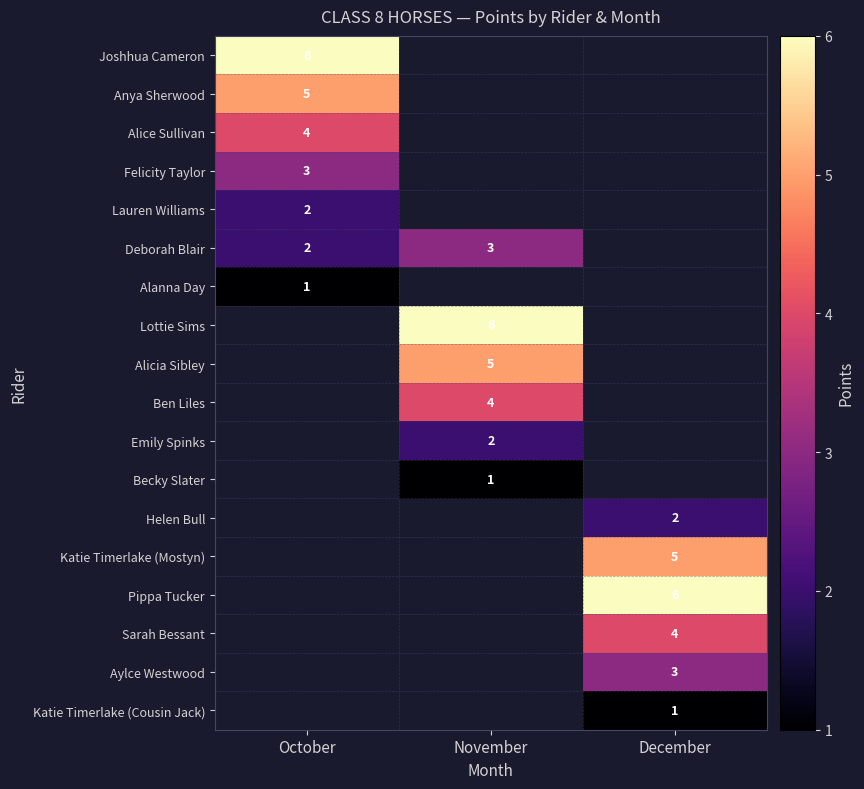

The Deborah Blair series shows 4 at October. True or false?

False